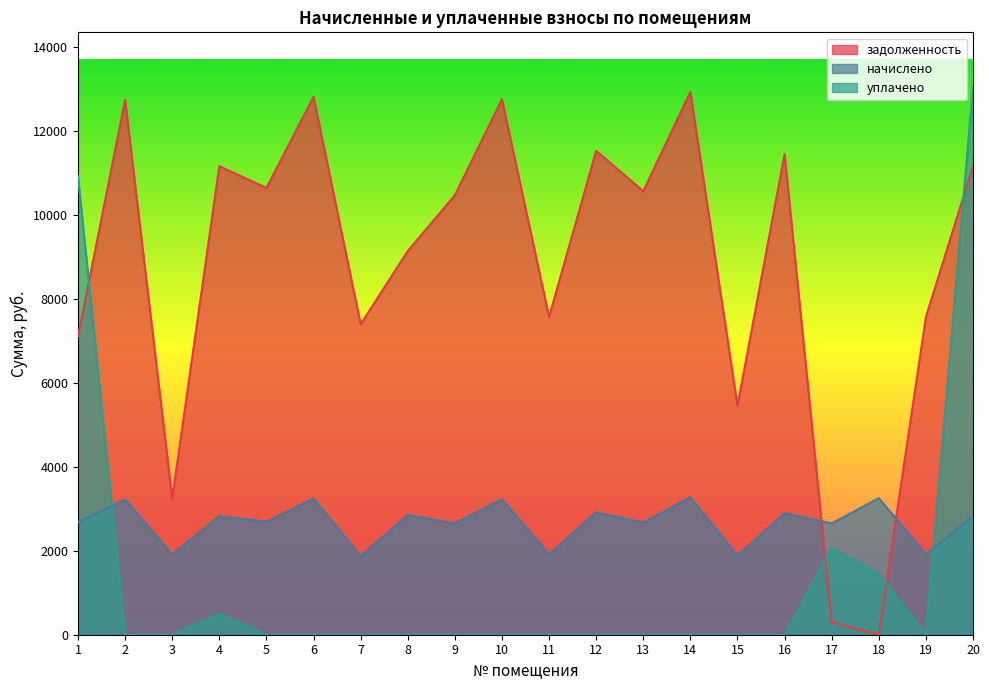

Does the chart have visible grid lines?

No